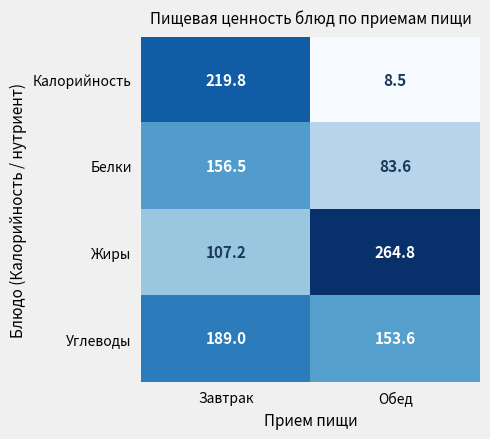

At which category is the sum across all series the highest?

Завтрак